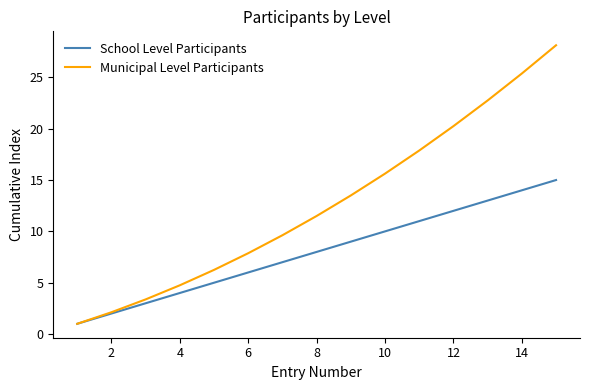

Which series has the largest range (max minus min)?

Municipal Level Participants